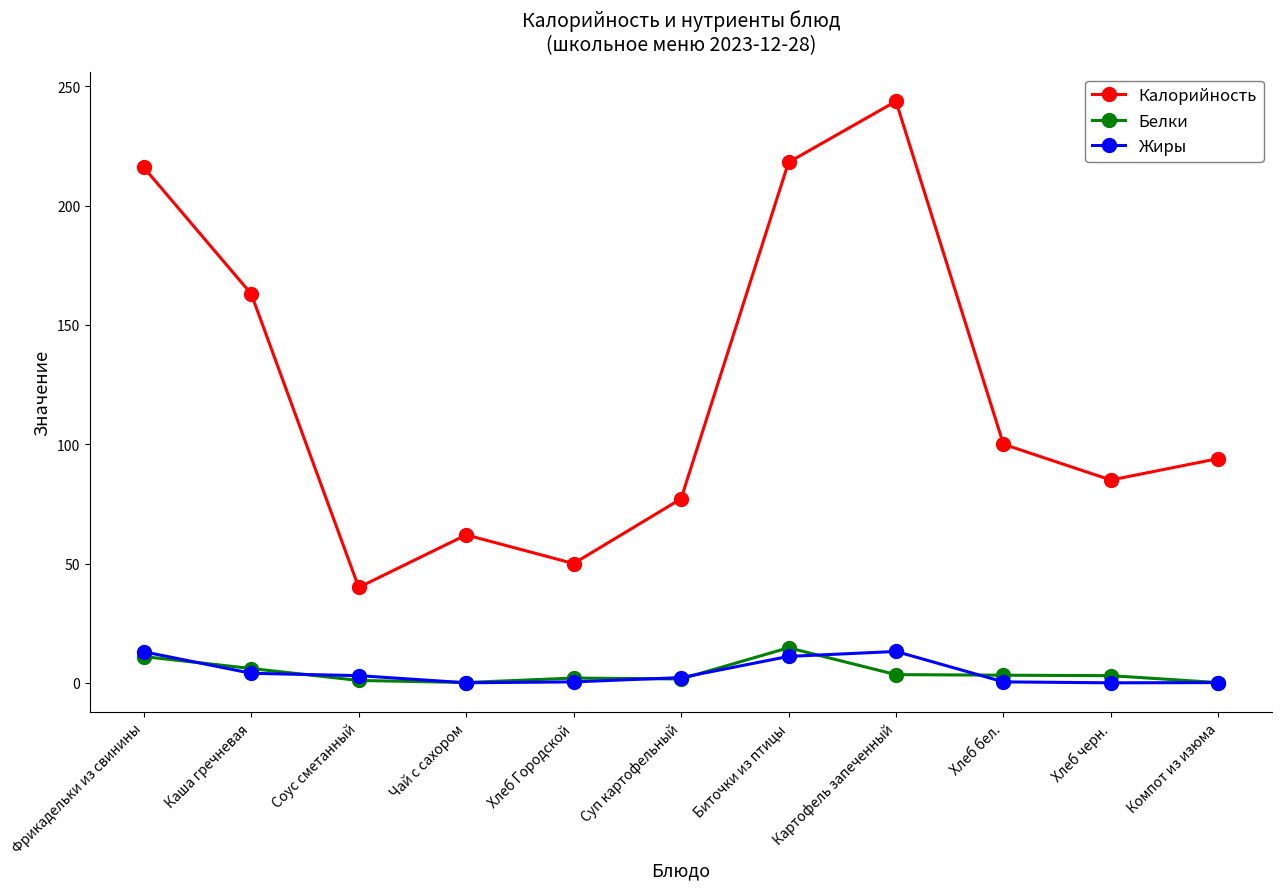

Where is the first local minimum for Калорийность?

Соус сметанный